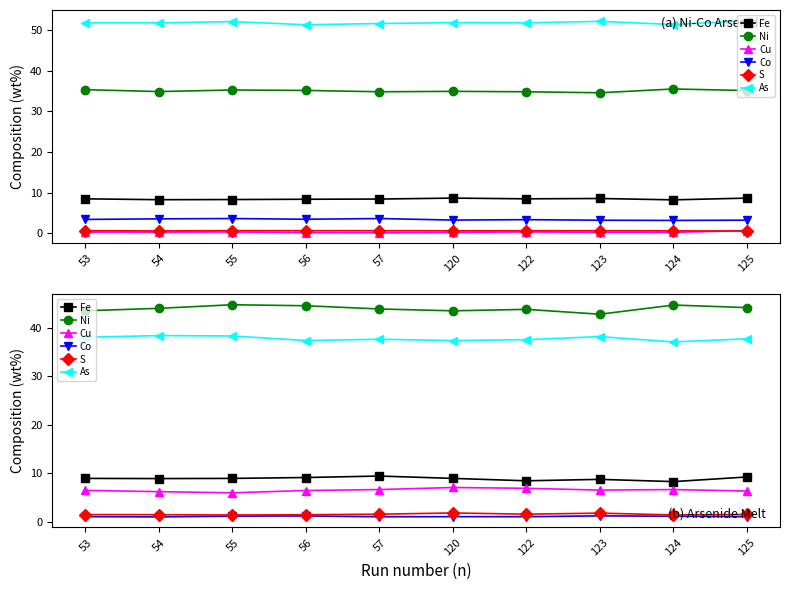

In Cu, how many points are lower than both neighbors (excluding endpoints)?

2